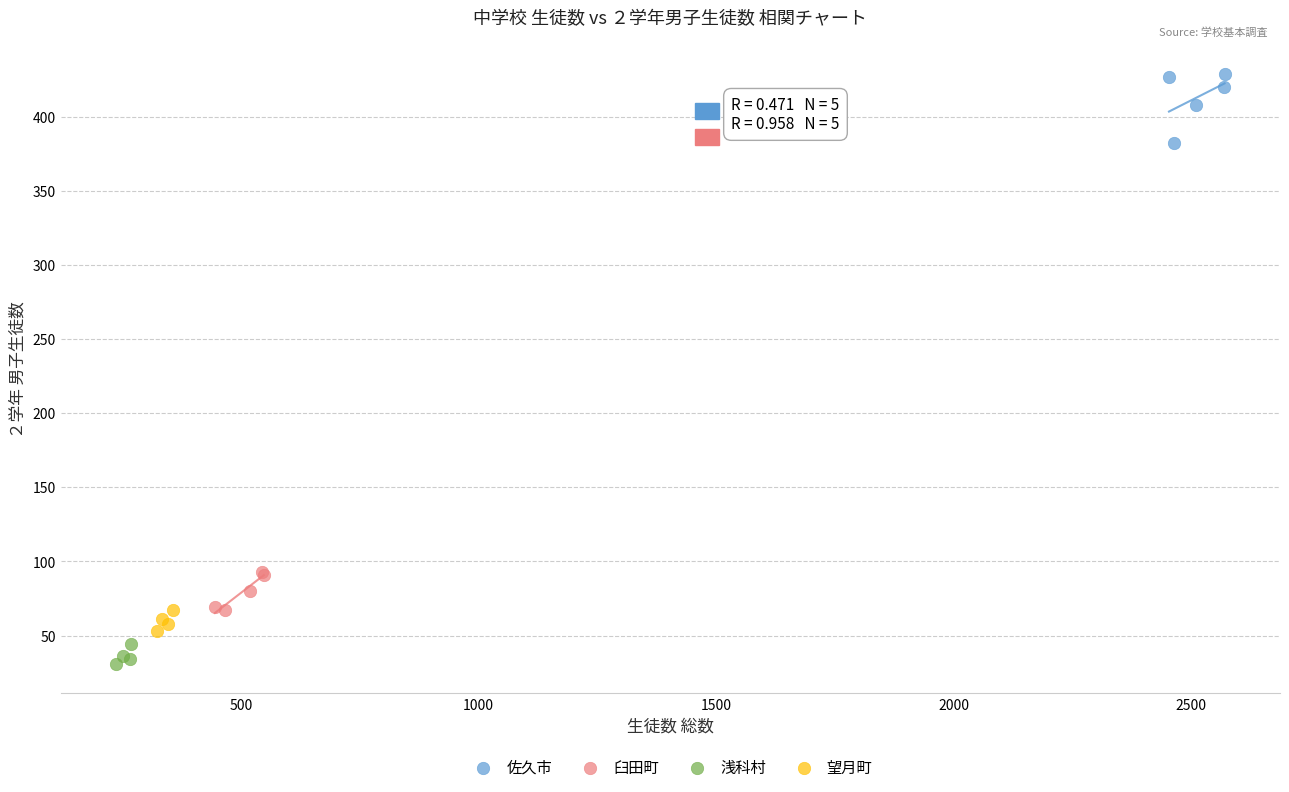

Which series contains the lowest Y value?

浅科村